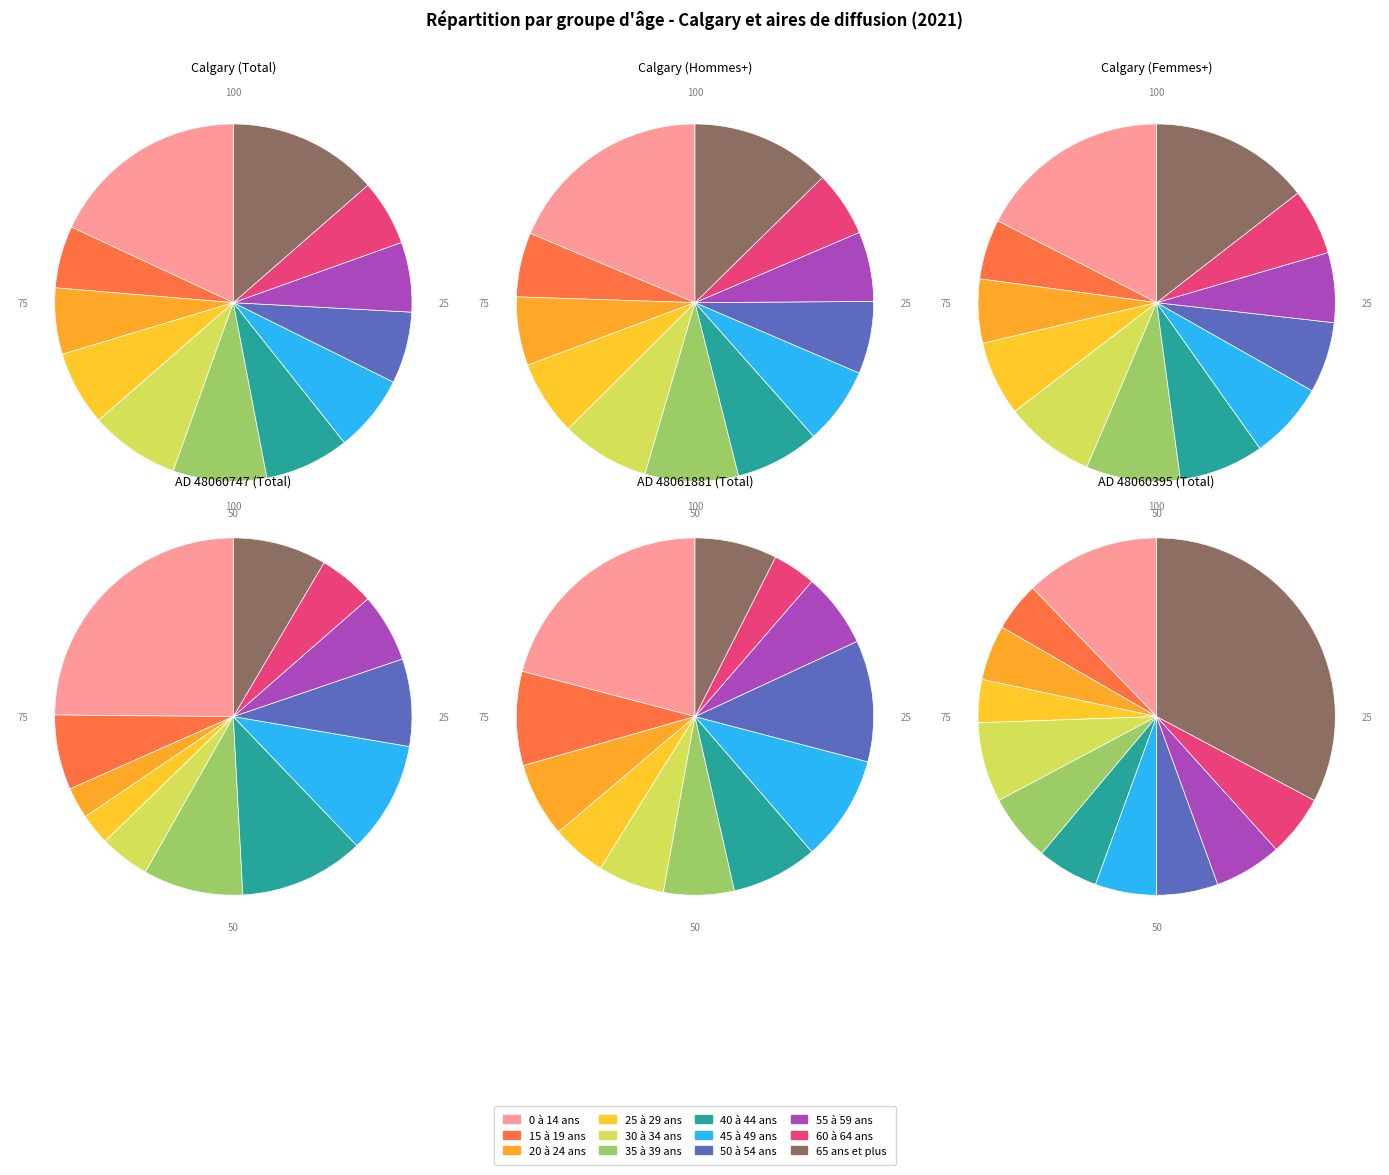

Which has a higher value, 30 à 34 ans or 50 à 54 ans?

30 à 34 ans